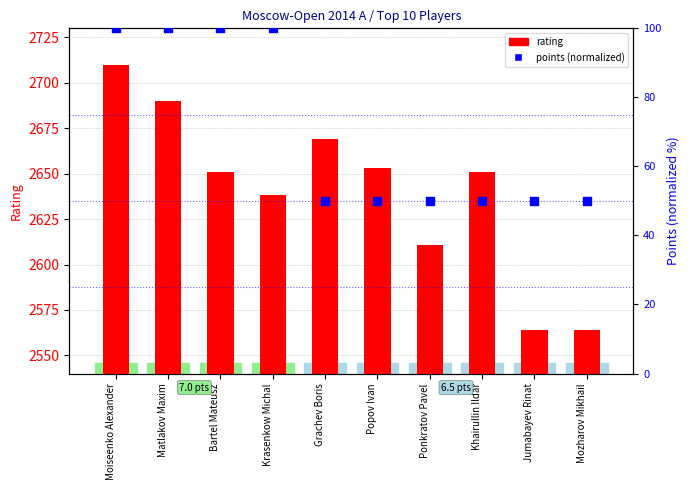

What are all the series names shown in the legend?

rating, points (normalized)